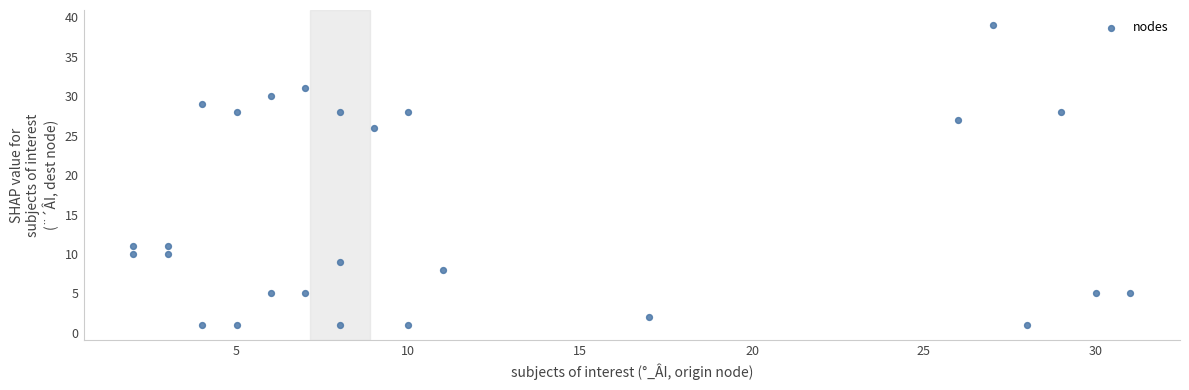

What Y value in the scatter plot is closest to 20?

26